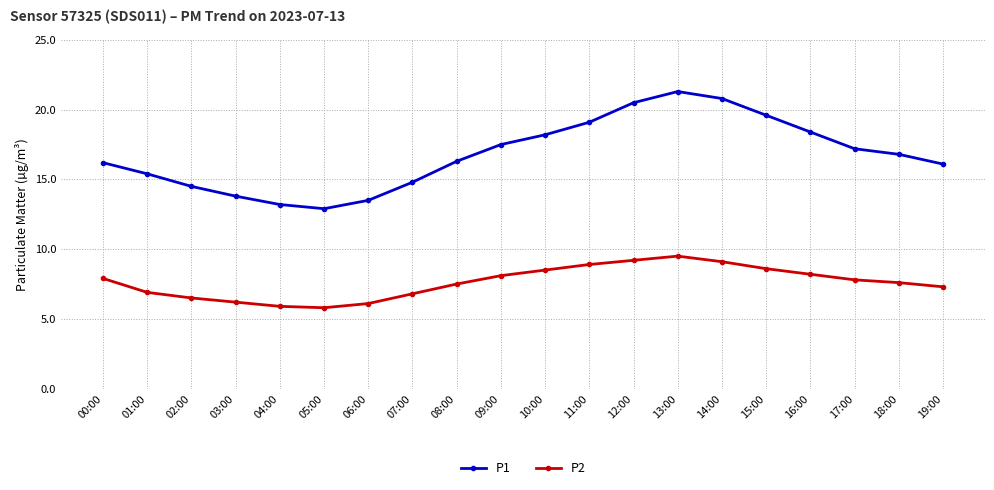

What is the total value across all series at 14:00?

29.9